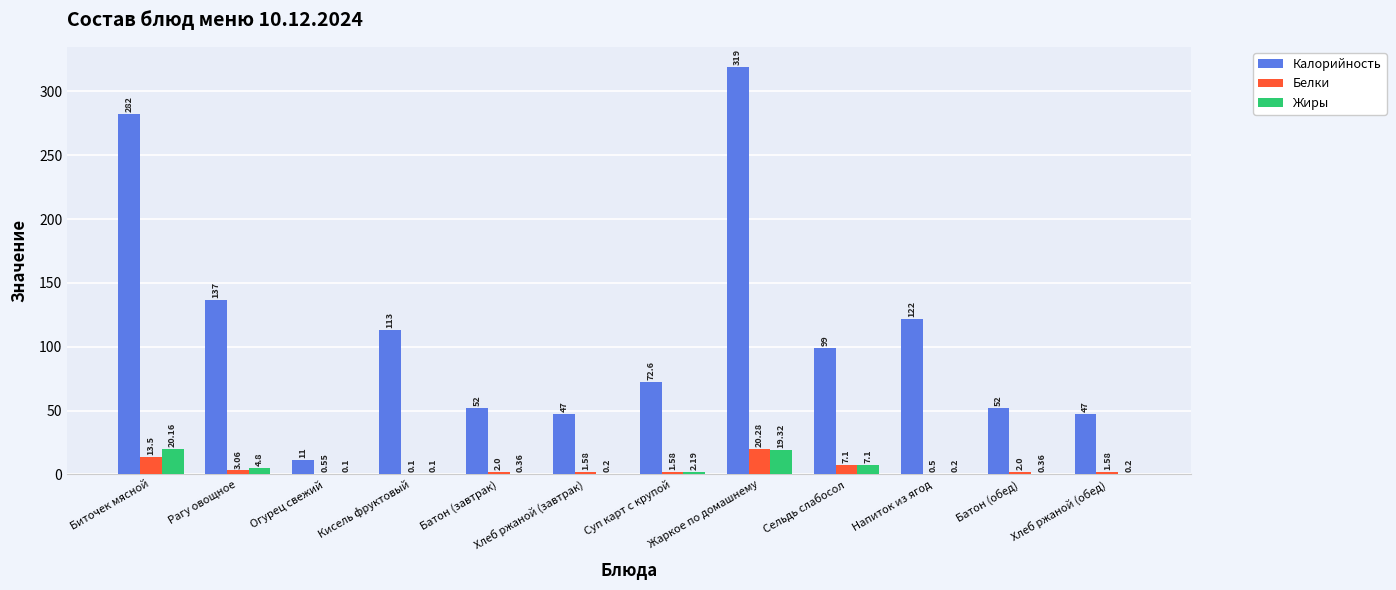

How many categories are shown in the chart?

12